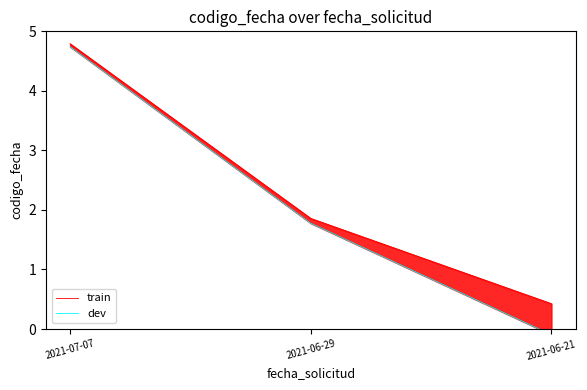

What is the difference between the train values at 2021-07-07 and 2021-06-21?

4.4